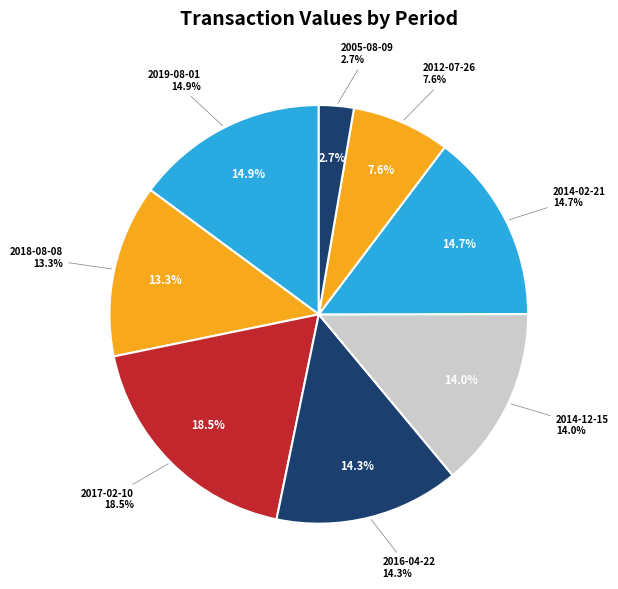

Rank the categories by value from highest to lowest.

2017-02-10, 2019-08-01, 2014-02-21, 2016-04-22, 2014-12-15, 2018-08-08, 2012-07-26, 2005-08-09